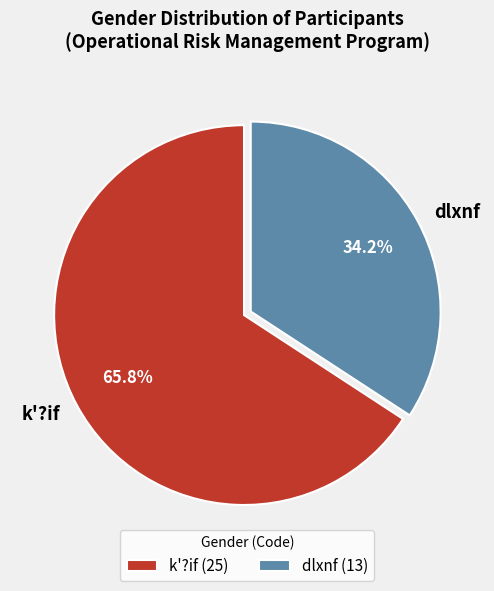

How many slices are in this pie chart?

2